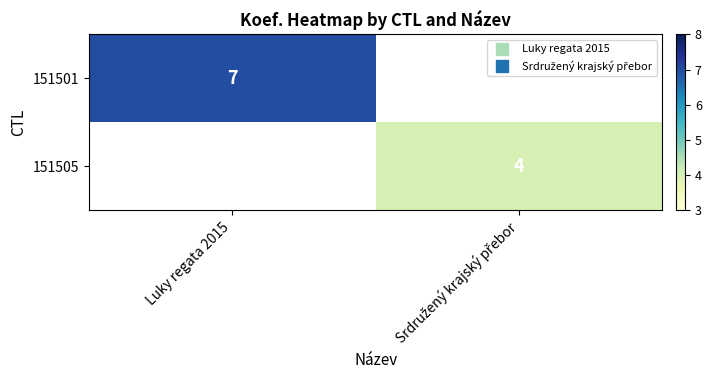

What is the smallest value displayed?

4.0